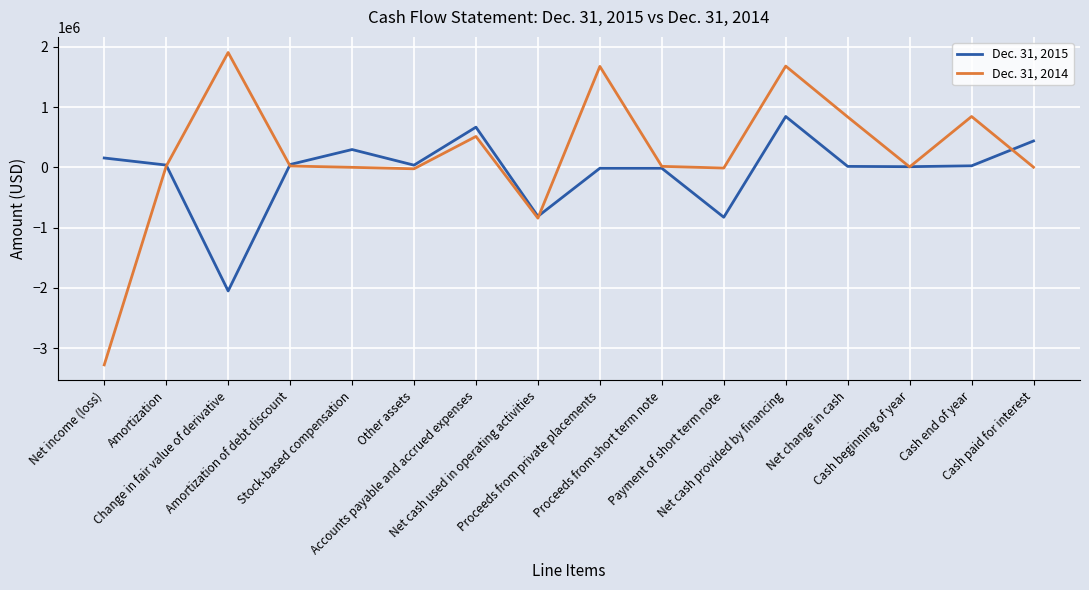

Which series has the widest spread of values?

Dec. 31, 2014